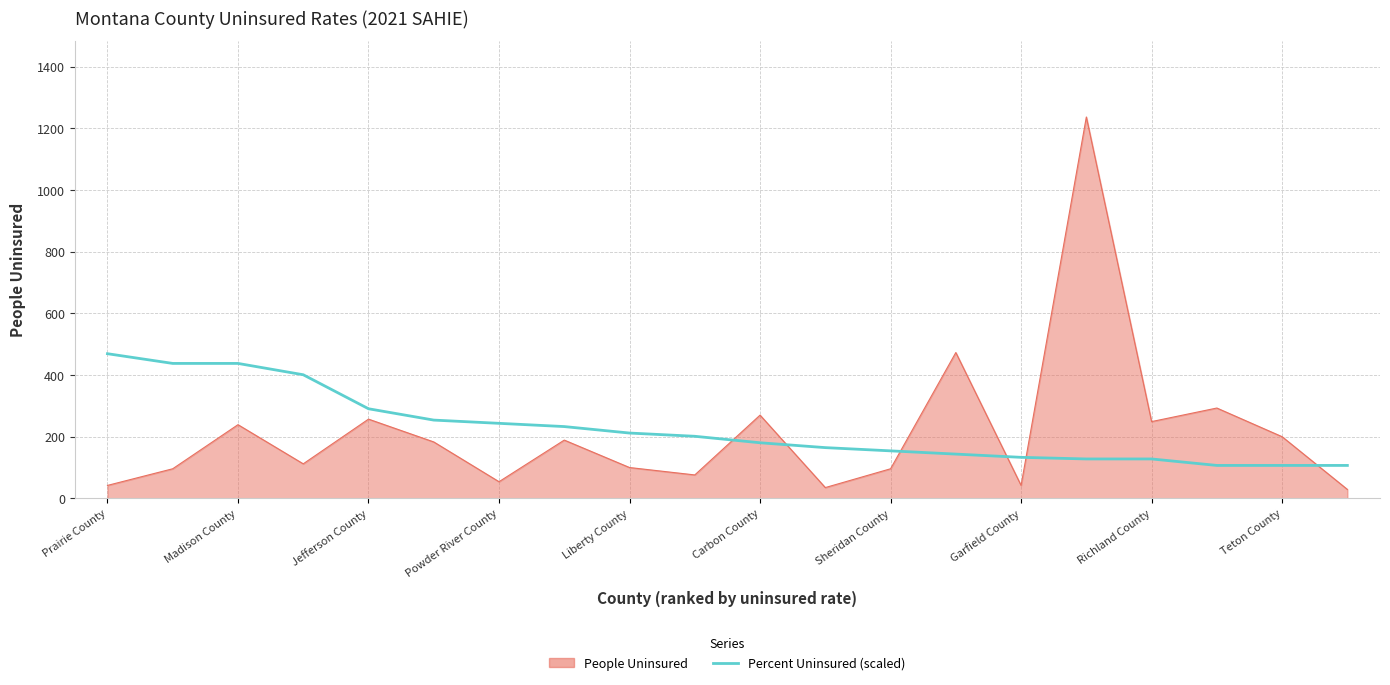

What is the difference between the maximum and minimum values in the People Uninsured series?

1208.0